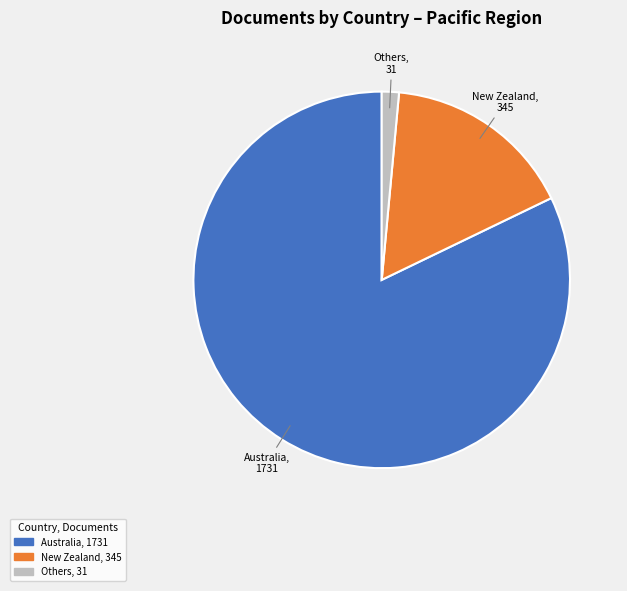

Is there a majority slice in this chart?

Yes